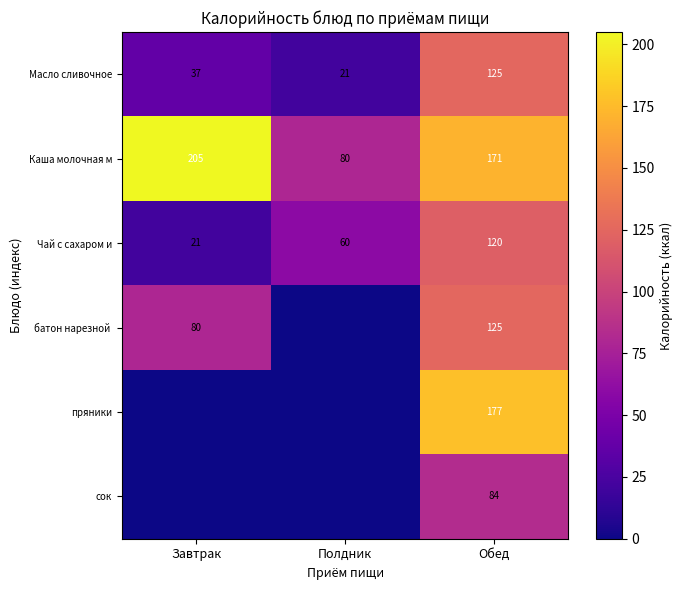

What value does the Каша молочная м series have at Полдник, to the nearest 10?

80